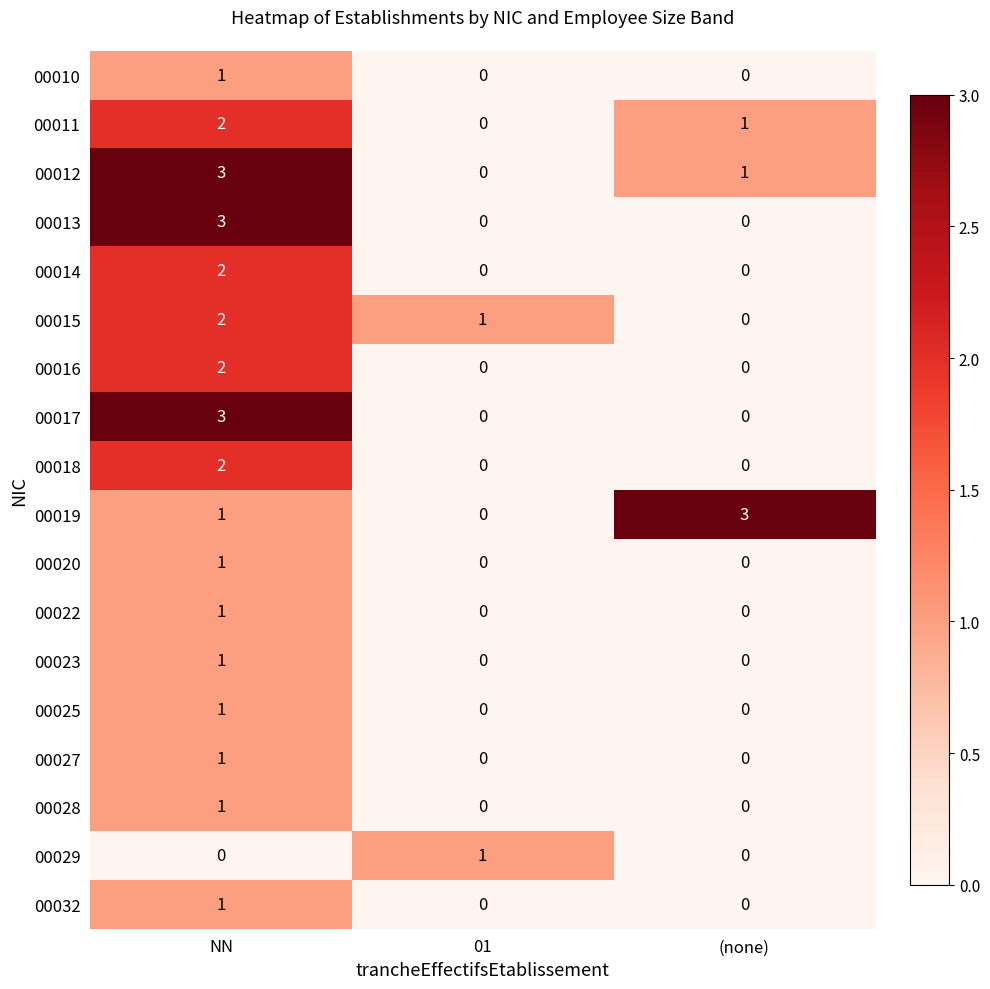

At which label does 00014 reach its peak?

NN